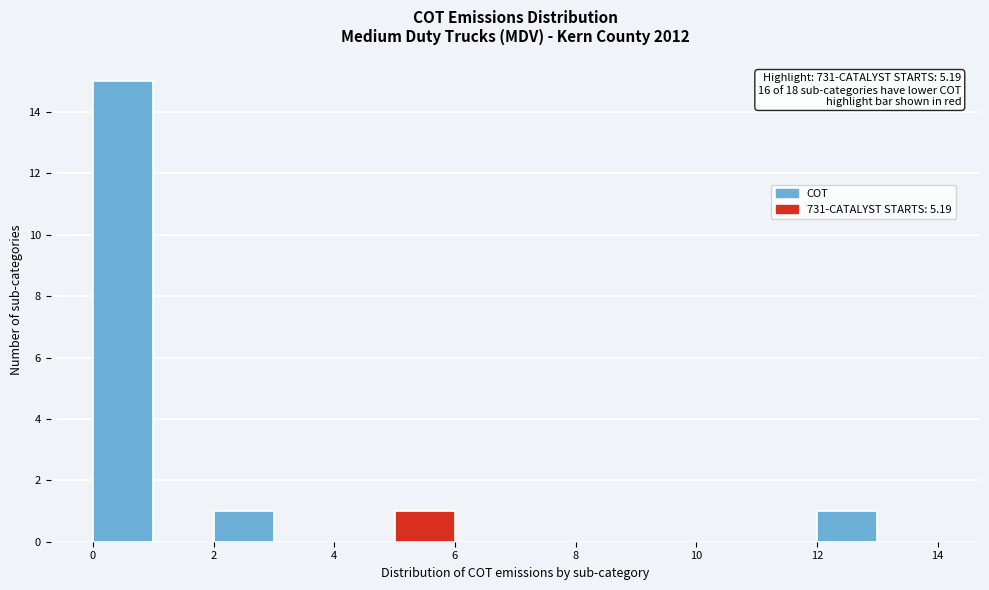

Over which range of the x-axis is the bar tallest?

0 to 1